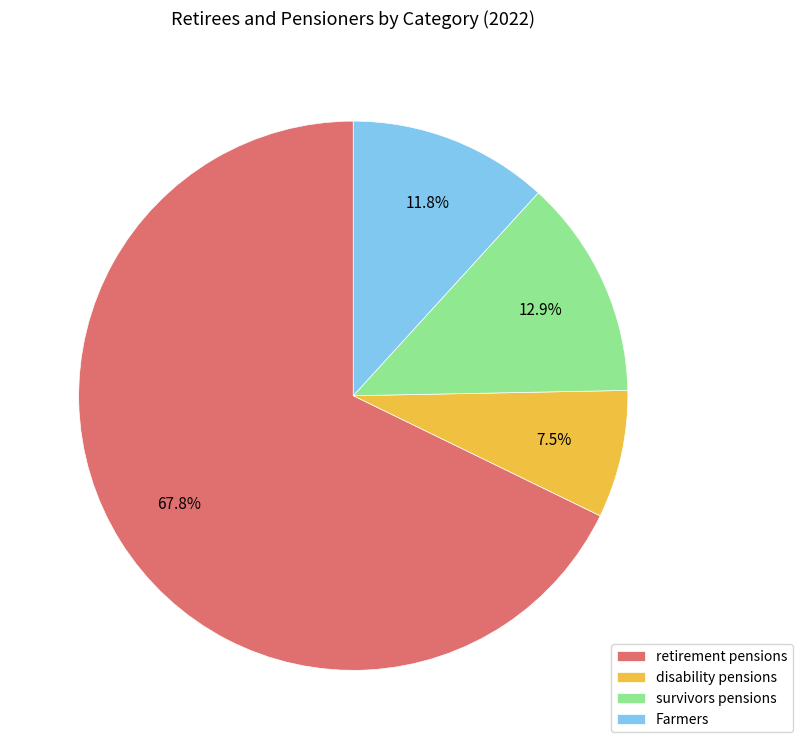

To the nearest percent, what is the difference between the survivors pensions and disability pensions slice percentages?

5%